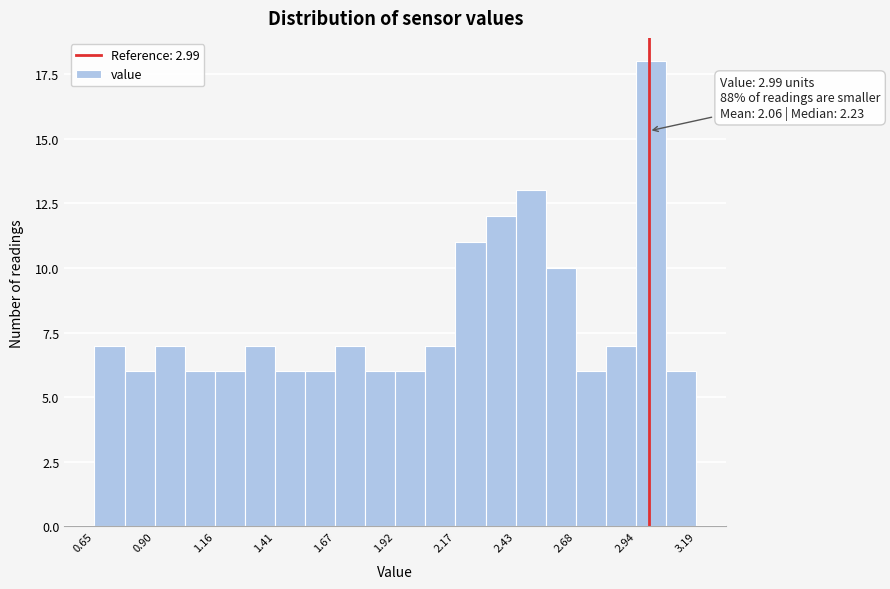

Read against the x-axis, roughly where is the centre of the tallest bar?

3.00